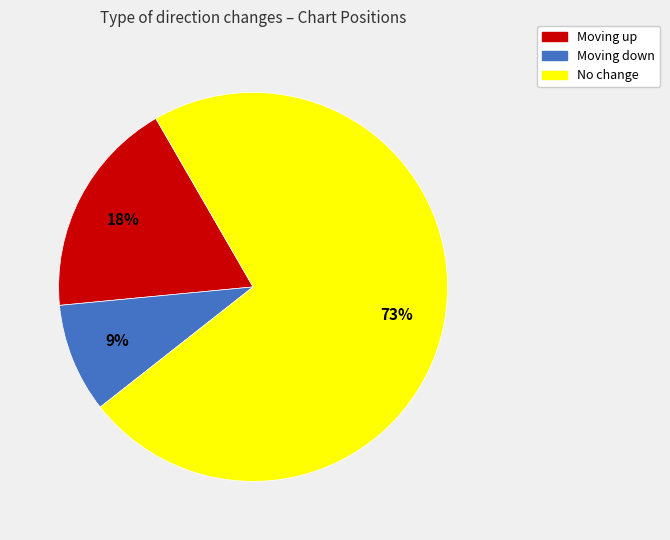

To the nearest percent, what percentage of the pie is No change?

73%